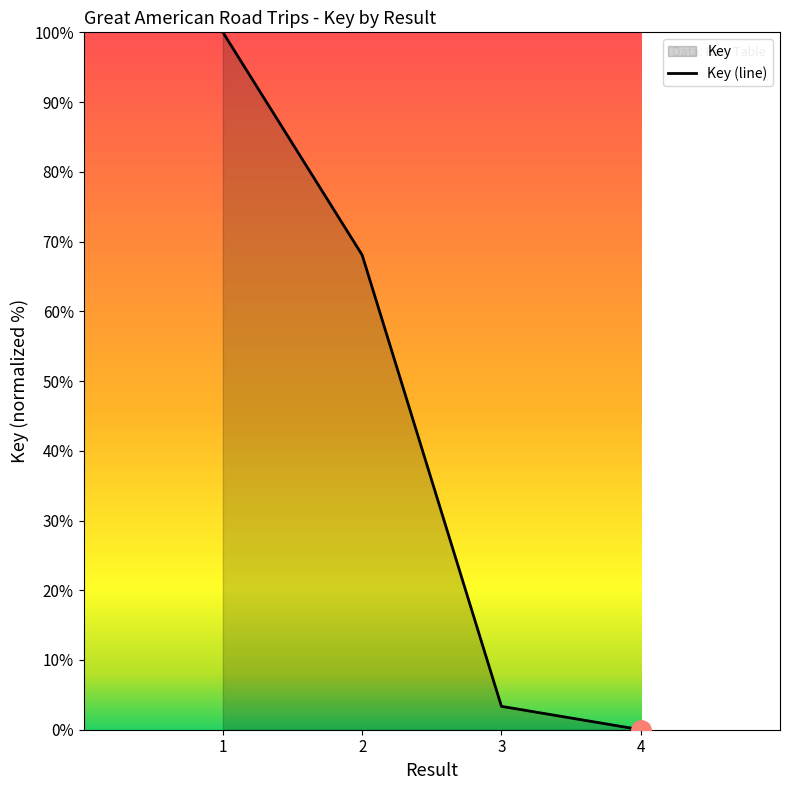

How many series are shown in this chart?

1